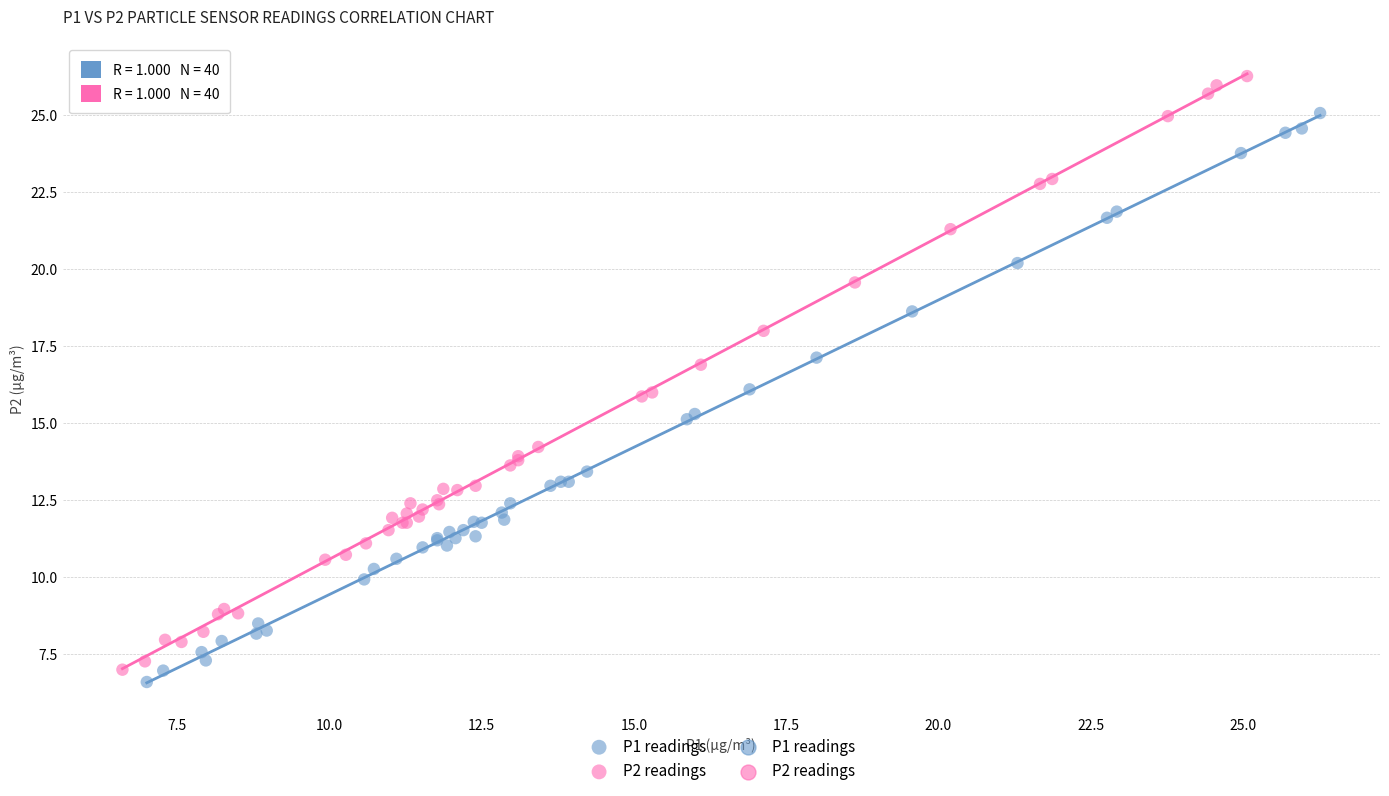

Which series has the widest spread of Y values?

P2 readings